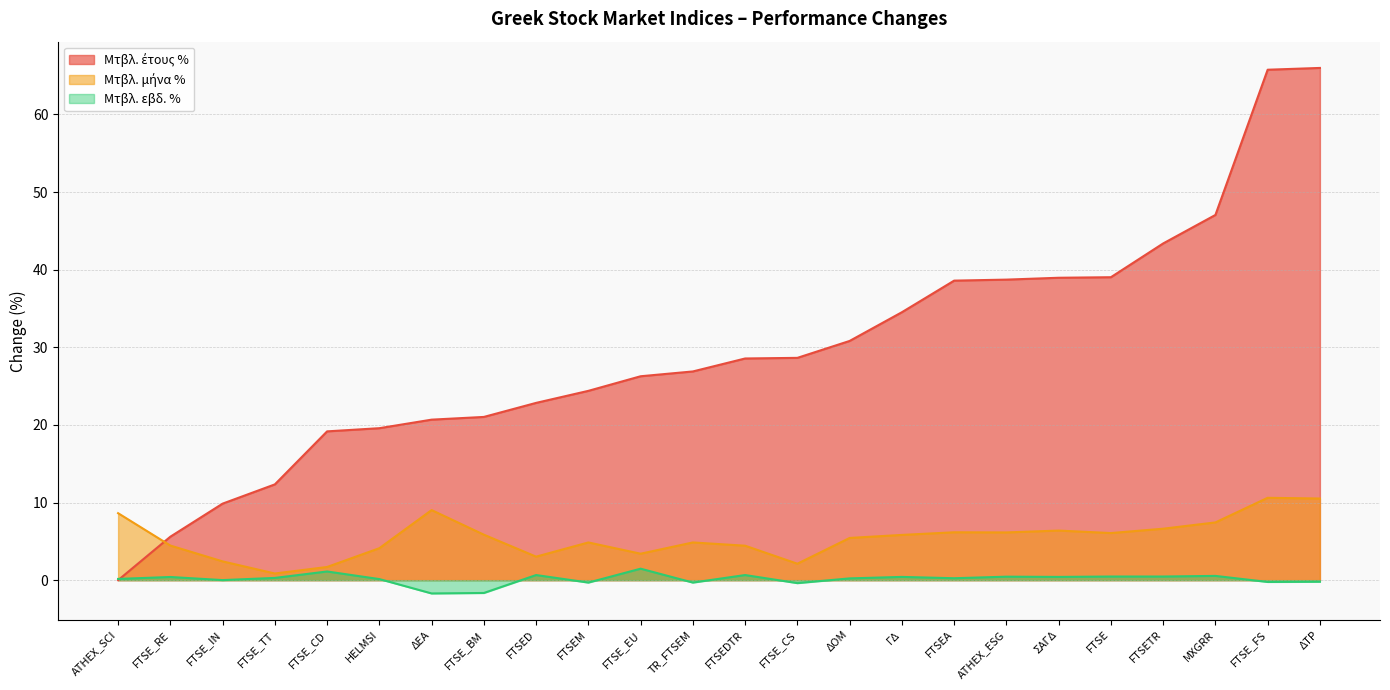

What is the maximum value for Μτβλ. εβδ. %?

1.5